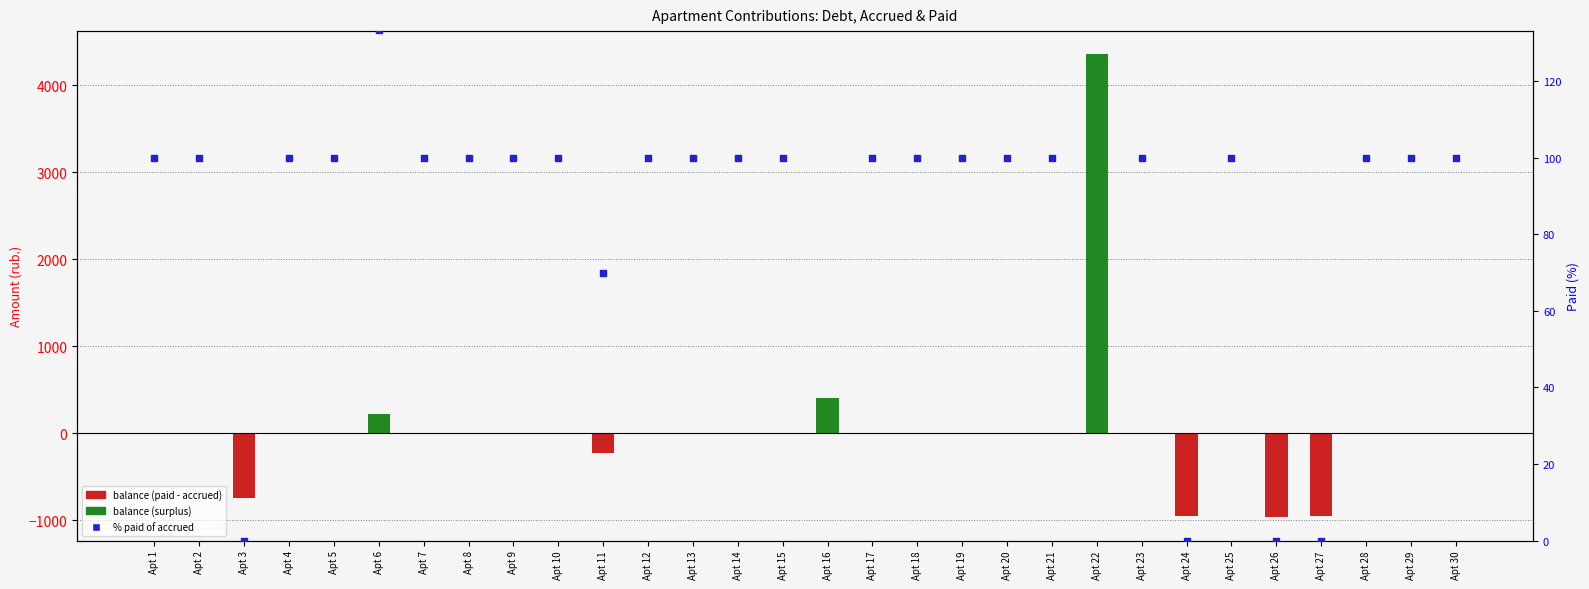

Is the value of % paid of accrued at Apt 27 greater than the value of balance (paid - accrued) at Apt 13?

No